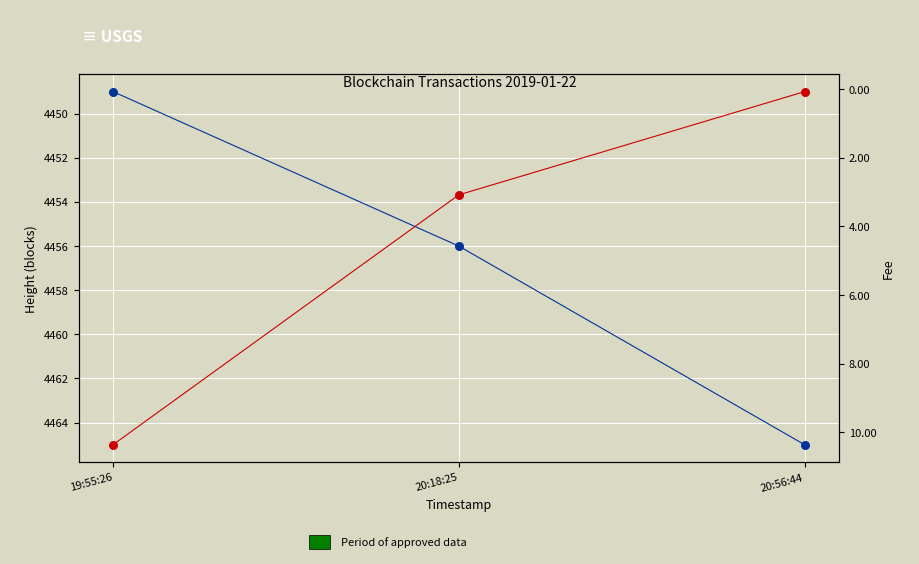

At how many categories does at least one series exceed 2312?

3